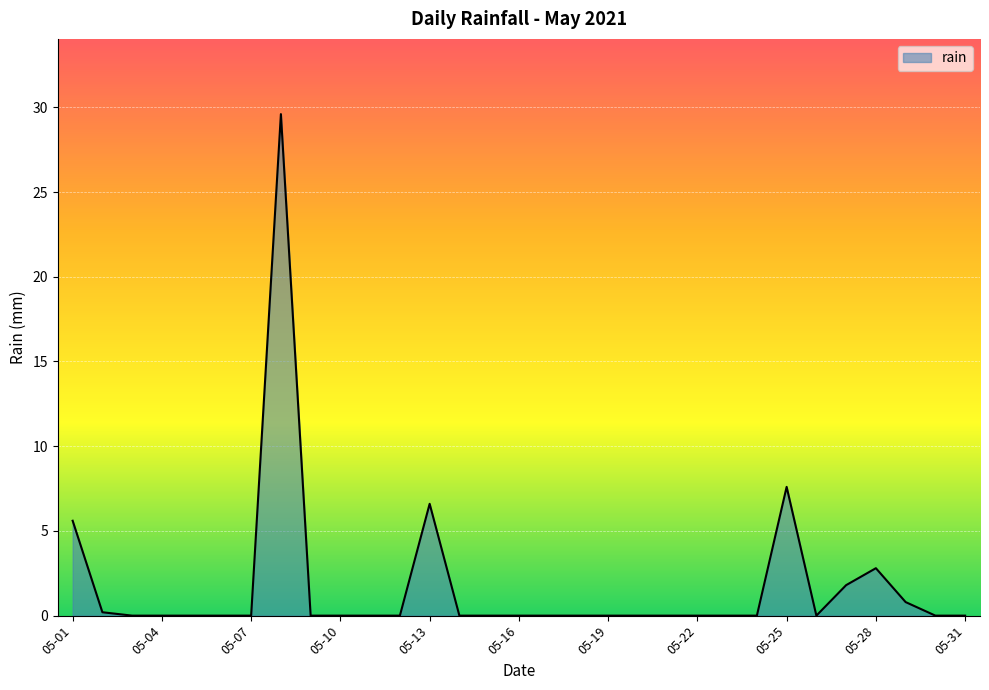

What is the greatest value displayed?

29.6